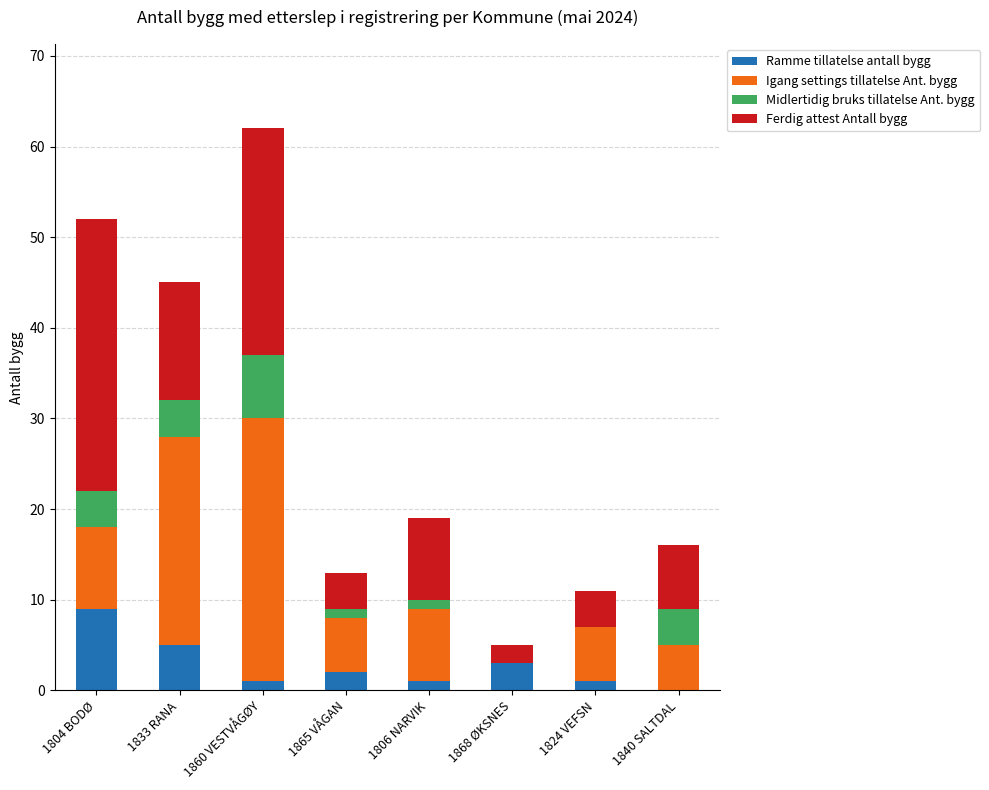

Does the chart contain stacked bars?

Yes